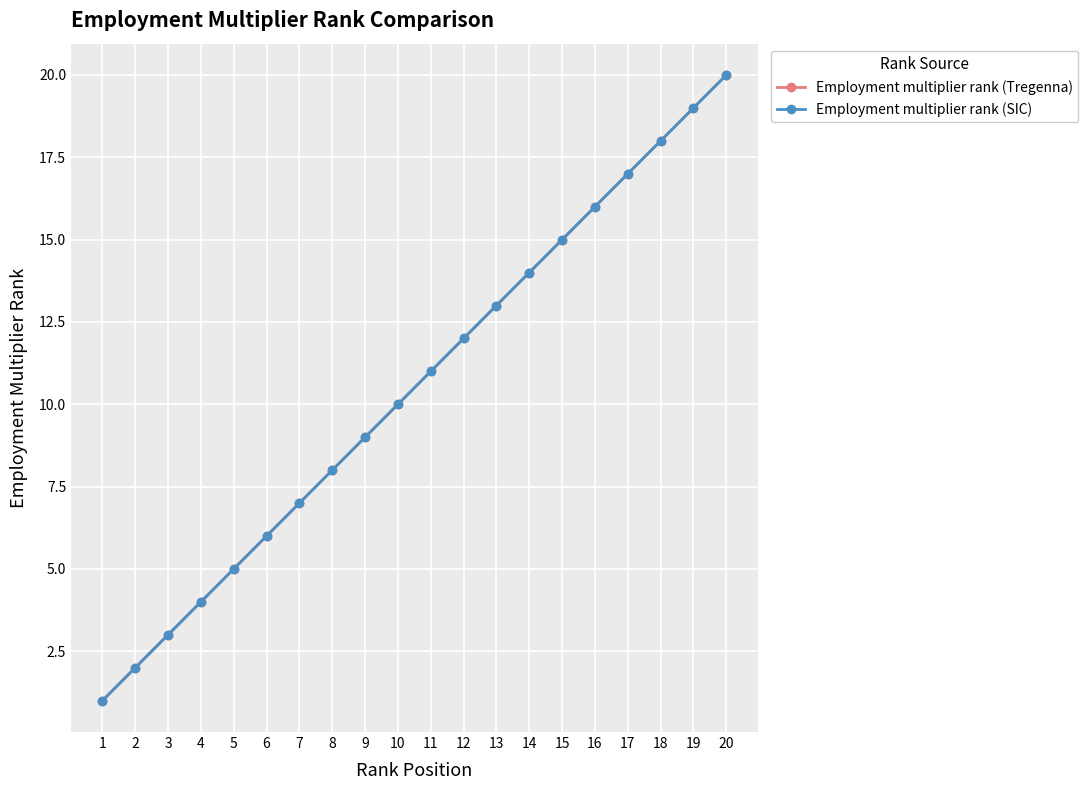

Is this an area chart (filled region under the line)?

No